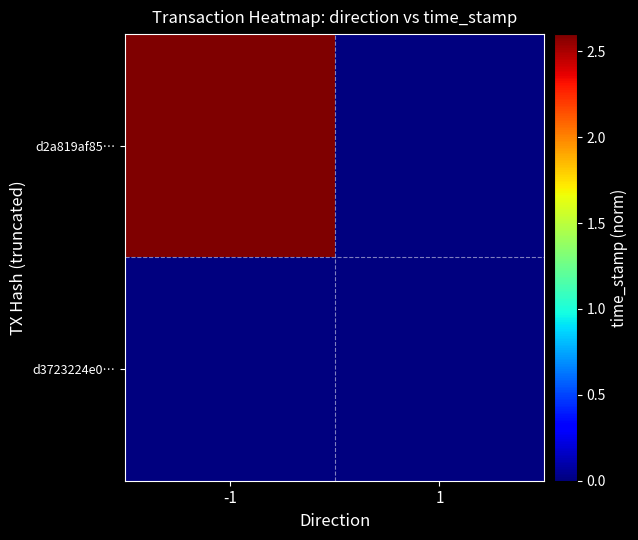

Reading left to right, list all the values displayed in this chart.

d2a819af85…: -1=2.6	1=0.0
d3723224e0…: -1=0.0	1=0.0